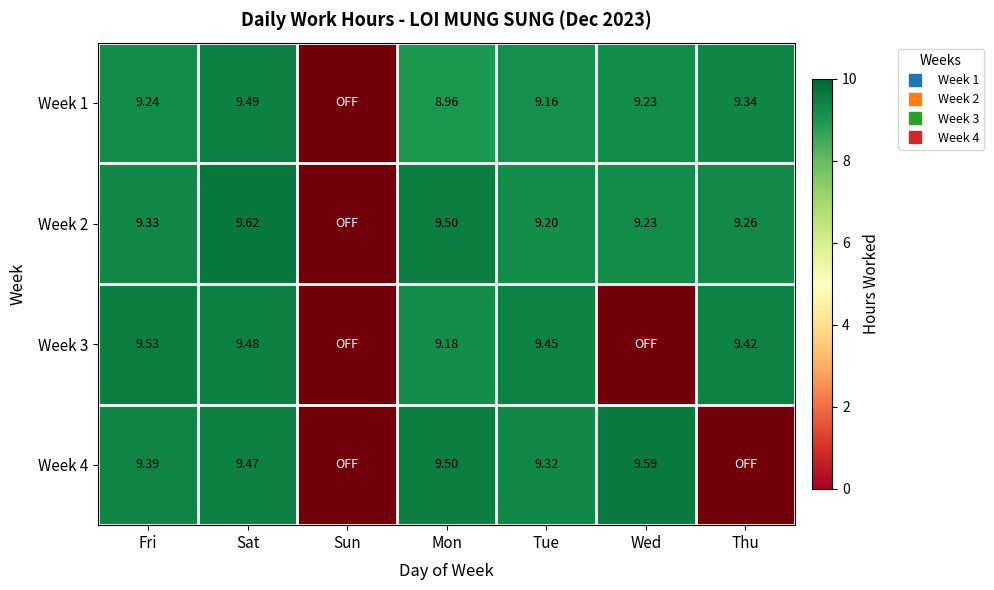

Between Thu and Wed, which is larger?

Thu